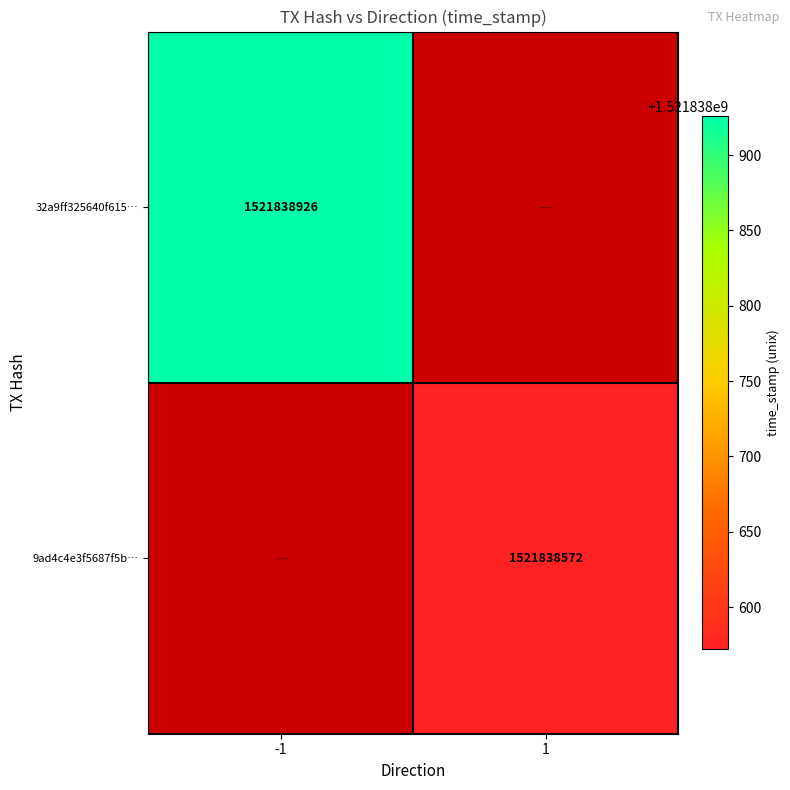

Is it true that 9ad4c4e3f5687f5bf3b188afa6cda96d54f7f3c equals 2029103230 at 1?

False